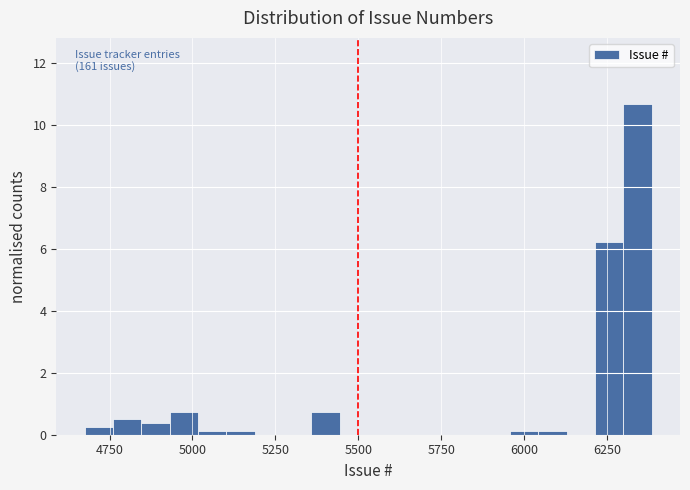

Around what value on the x-axis is the tallest bar? Give the approximate position of its centre, as read against the axis.

6350